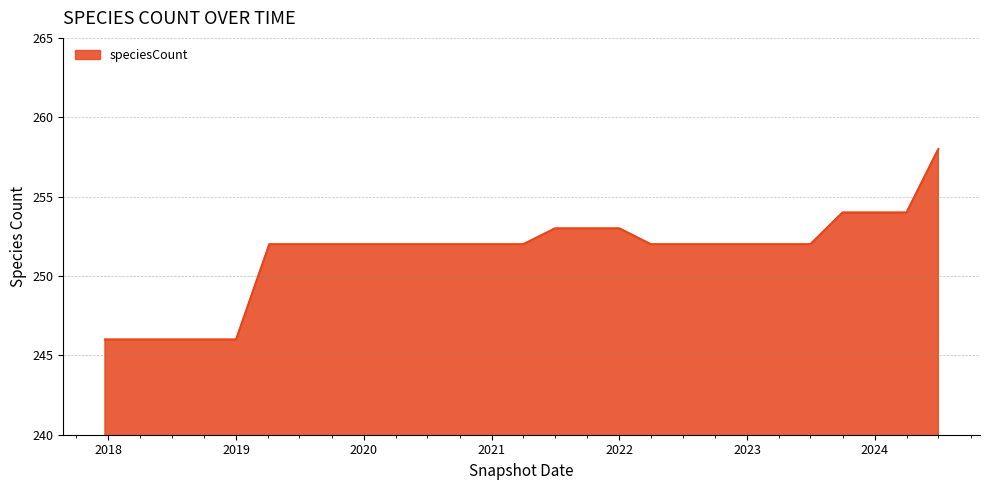

What is the average value?

251